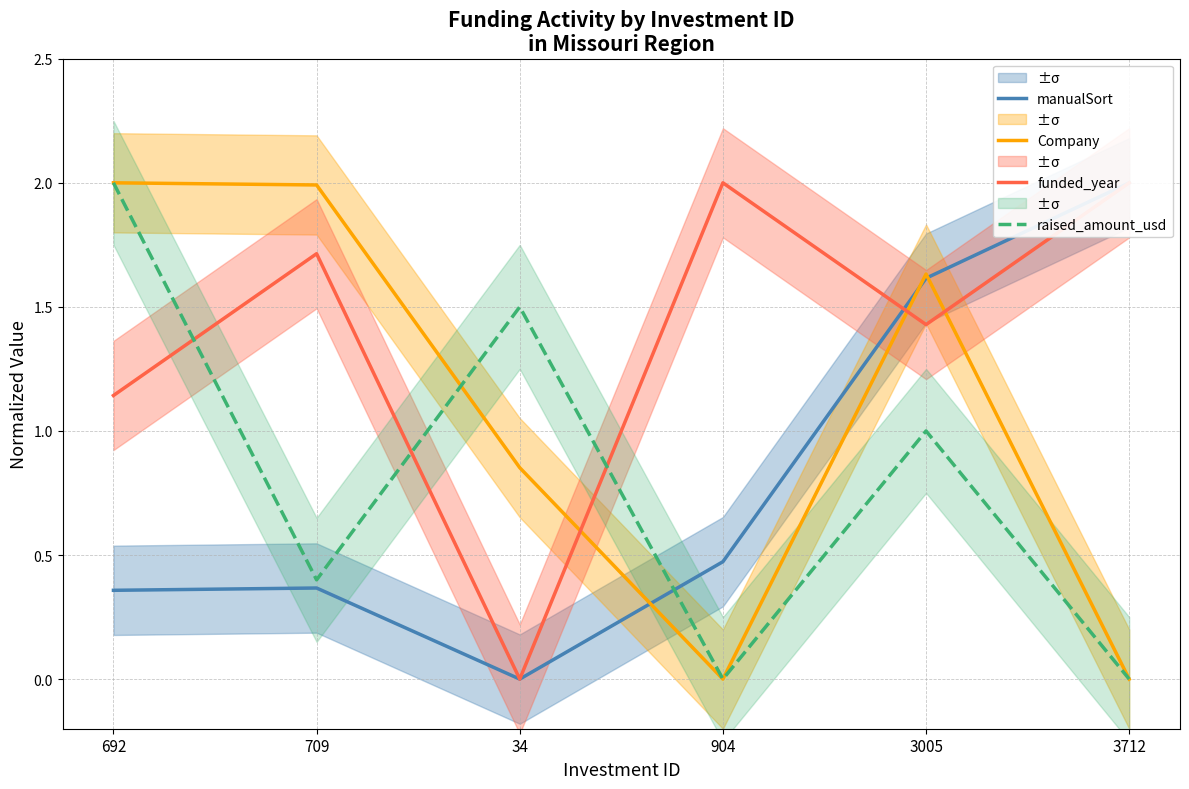

What are all the series names shown in the legend?

manualSort, Company, funded_year, raised_amount_usd